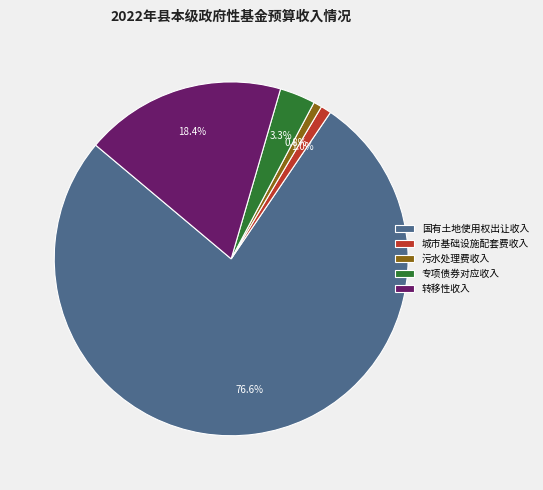

Which has a higher value, 城市基础设施配套费收入 or 国有土地使用权出让收入?

国有土地使用权出让收入